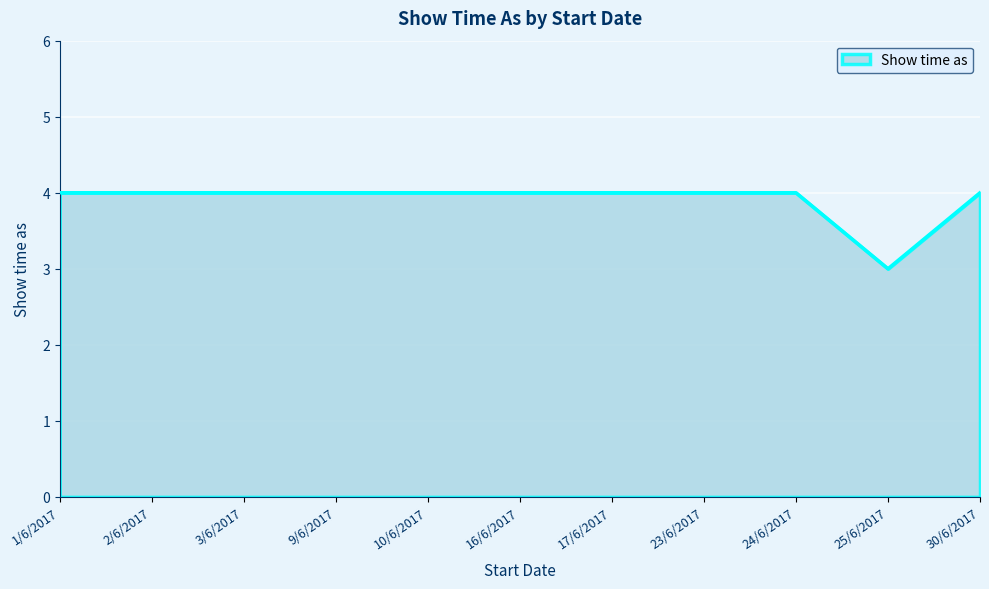

Approximately how many times larger is the value at 2/6/2017 compared to 17/6/2017?

1.0